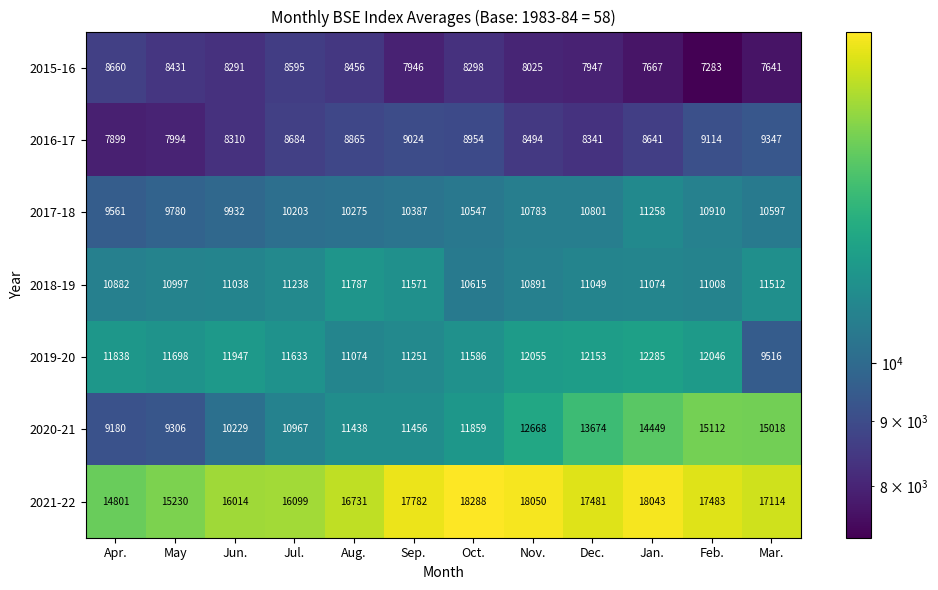

What value does the 2015-16 series have at Sep., to the nearest 100?

7900